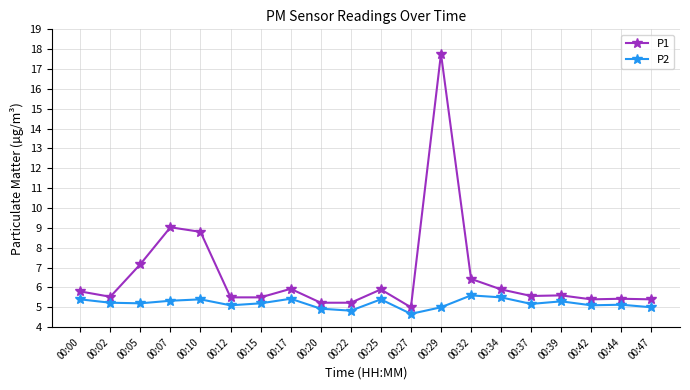

How many lines are shown in the chart?

2